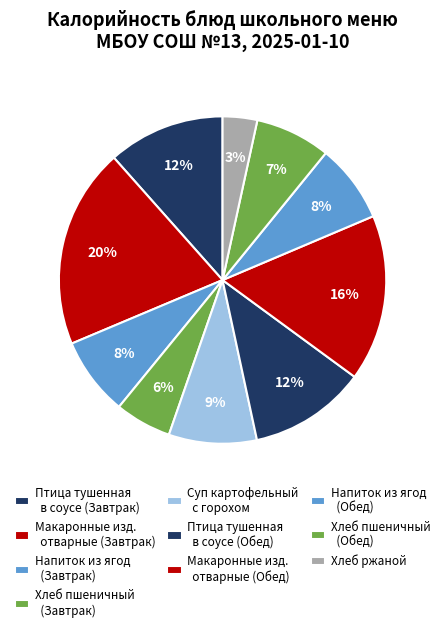

How many segments does this pie chart have?

10